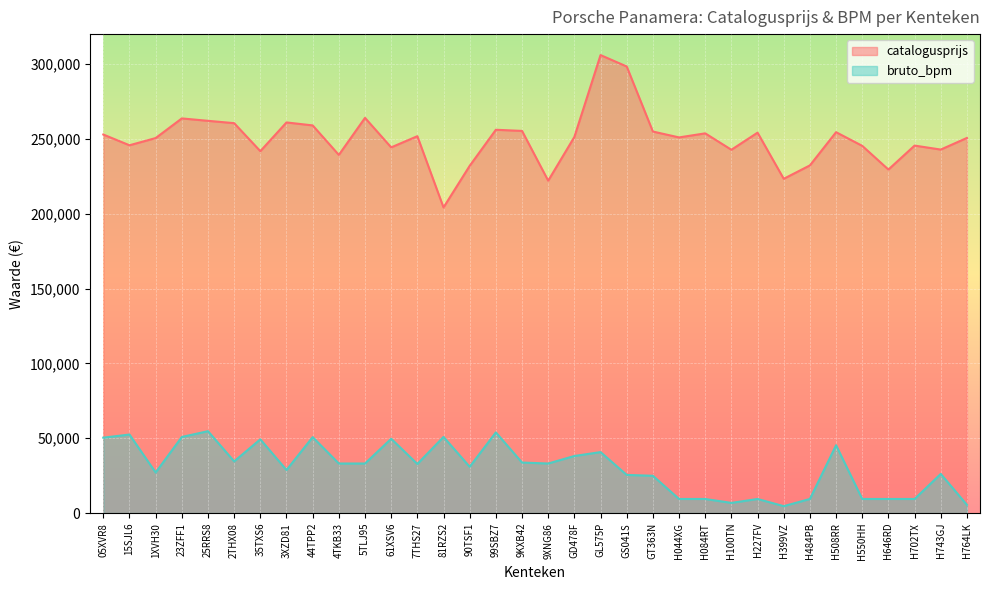

Where is the first local maximum for bruto_bpm?

15SJL6